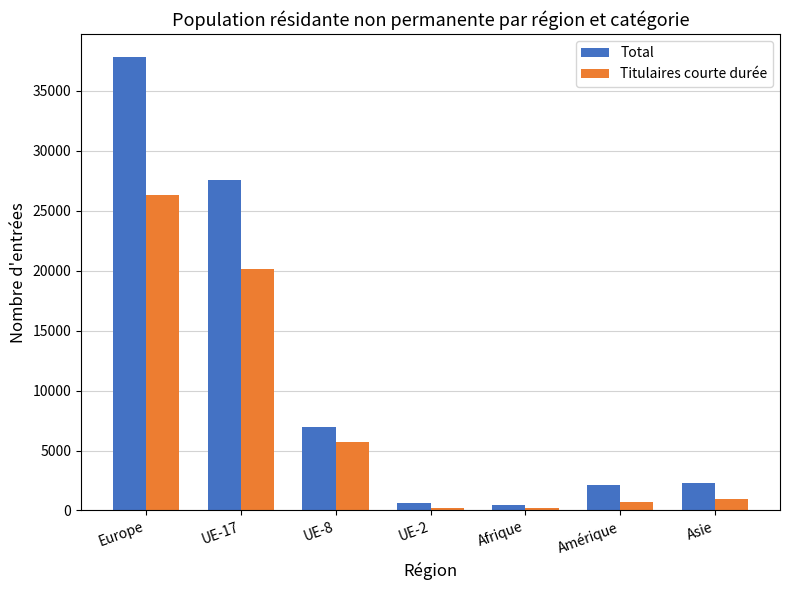

Is the value of Total at Amérique greater than the value of Titulaires courte durée at UE-2?

Yes